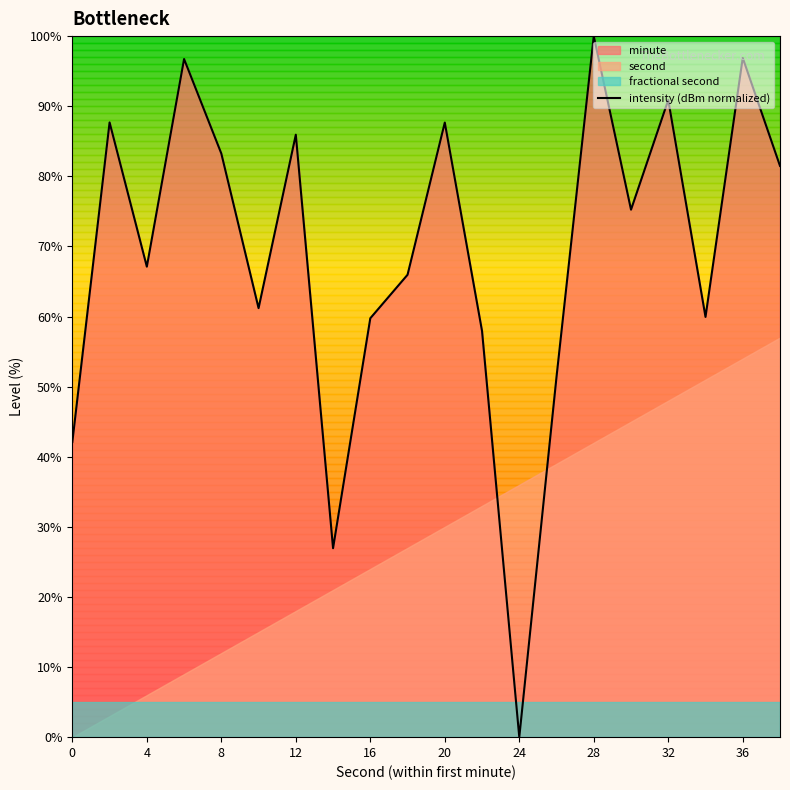

How many interior local valleys (lower than both neighbors) does the data have?

6